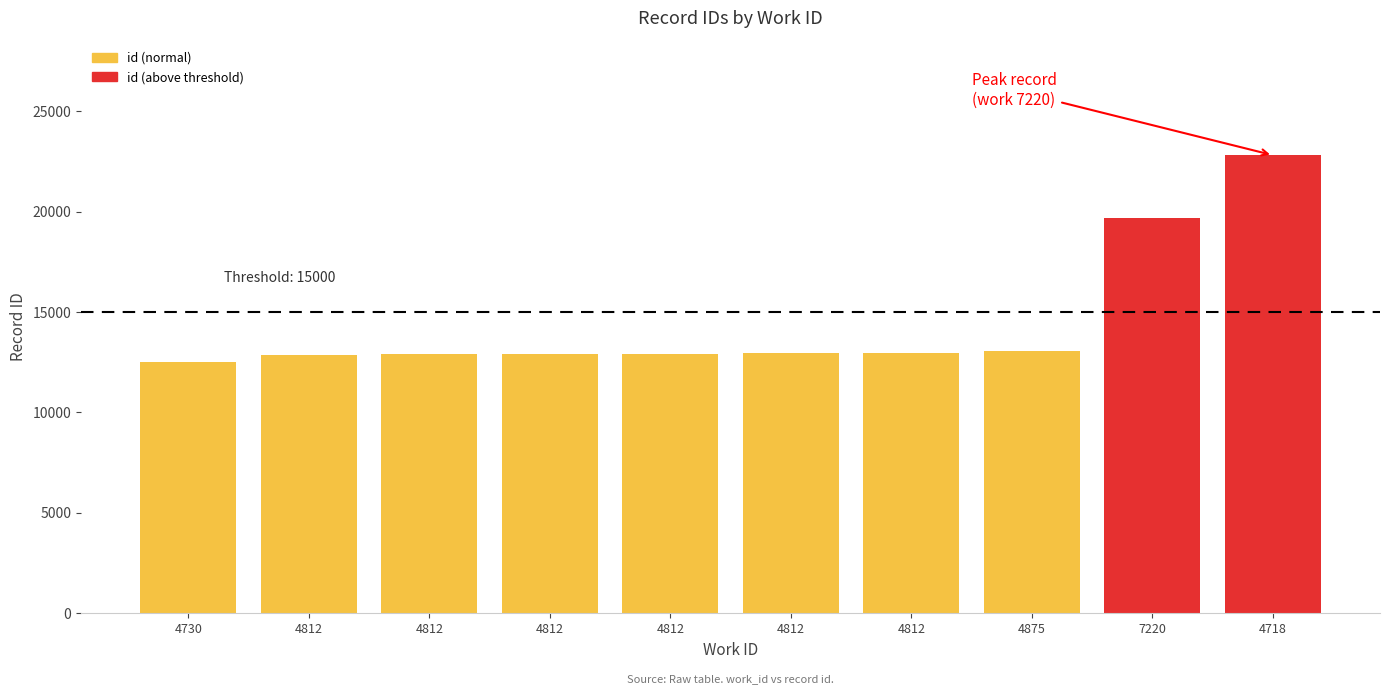

Which label corresponds to the smallest value in the chart?

4730